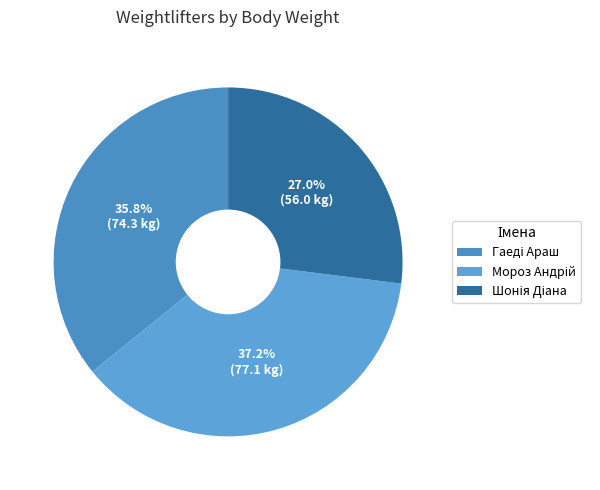

Is the sum of Мороз Андрій and Шонія Діана greater than half?

Yes